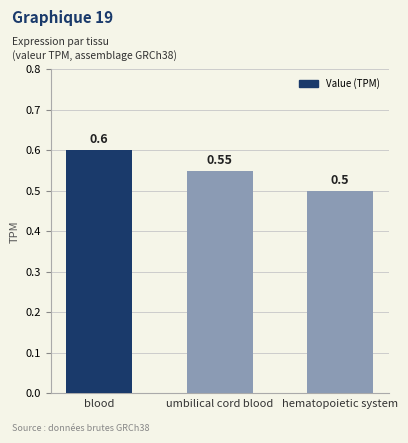

What is the difference between the maximum and minimum values?

0.1